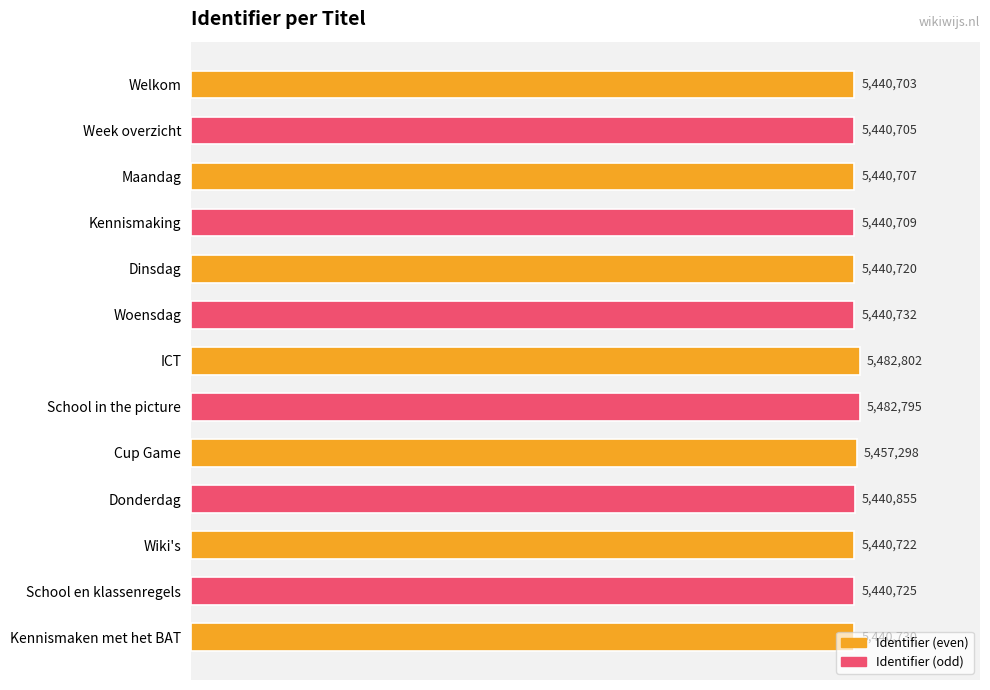

Are the bars horizontal?

Yes